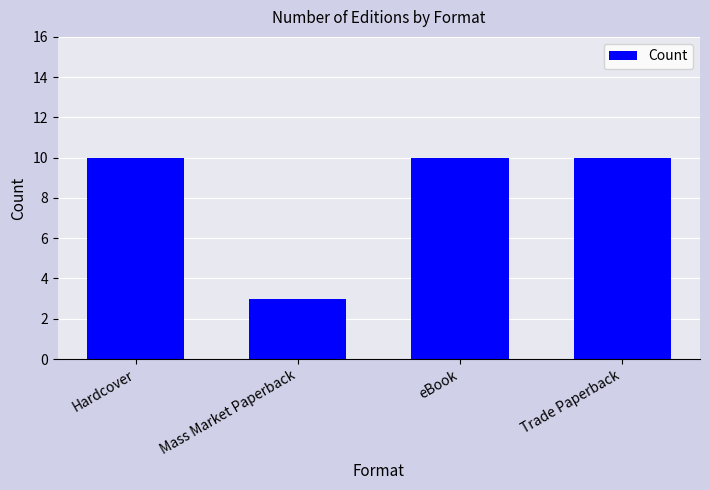

The chart shows a value of 3 at Hardcover. True or false?

False